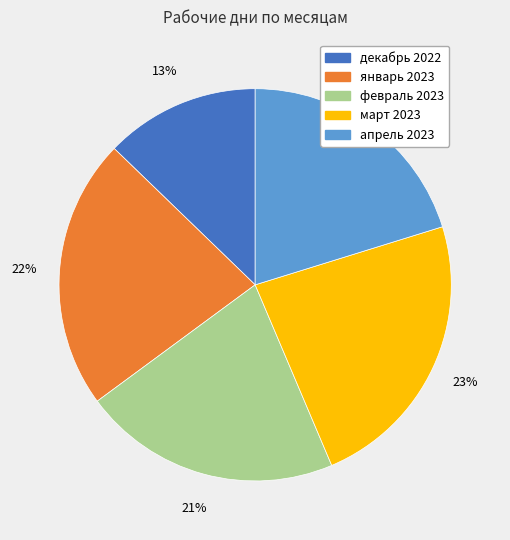

To the nearest percent, what is the difference between the март 2023 and февраль 2023 slice percentages?

2%